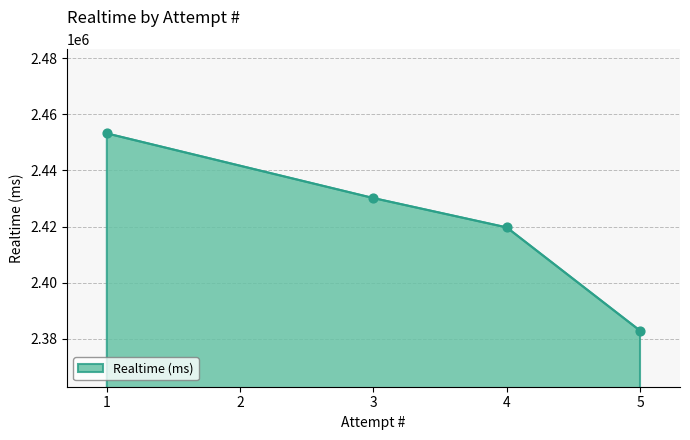

Which has a higher value, 4 or 3?

3